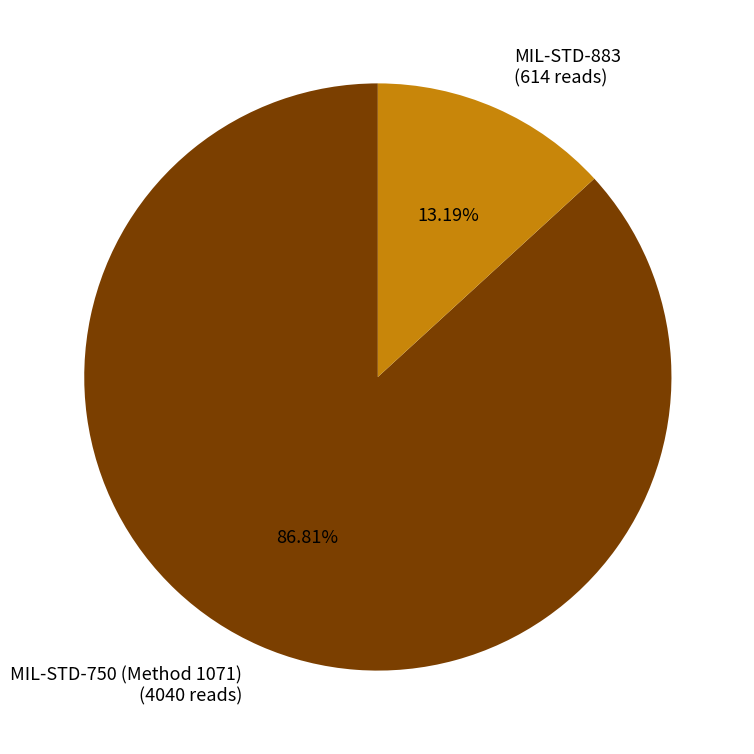

Which has a higher value, MIL-STD-883 or MIL-STD-750 (Method 1071)?

MIL-STD-750 (Method 1071)